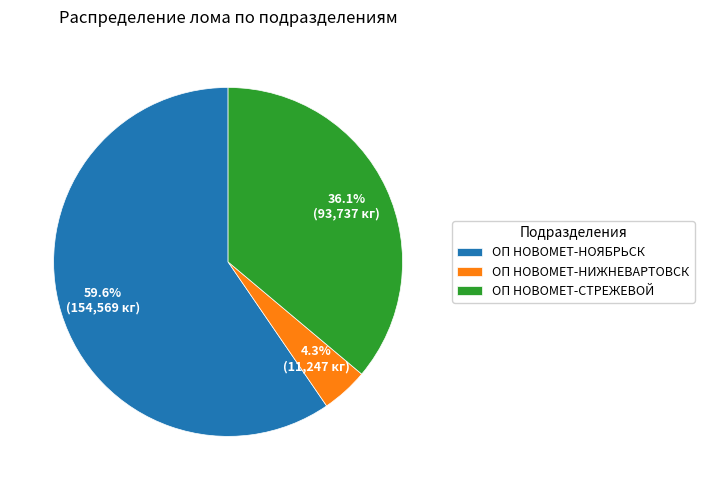

Which has a higher value, ОП НОВОМЕТ-НИЖНЕВАРТОВСК or ОП НОВОМЕТ-НОЯБРЬСК?

ОП НОВОМЕТ-НОЯБРЬСК